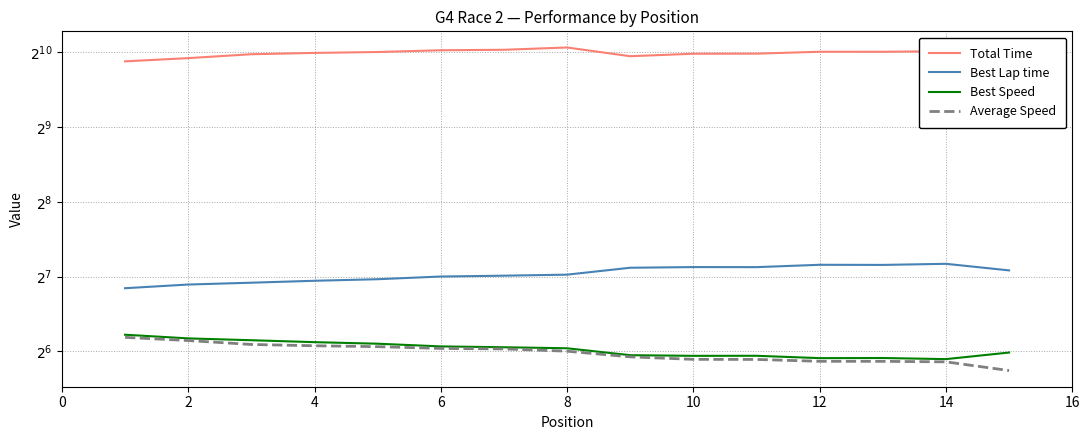

What are all the series names shown in the legend?

Total Time, Best Lap time, Best Speed, Average Speed